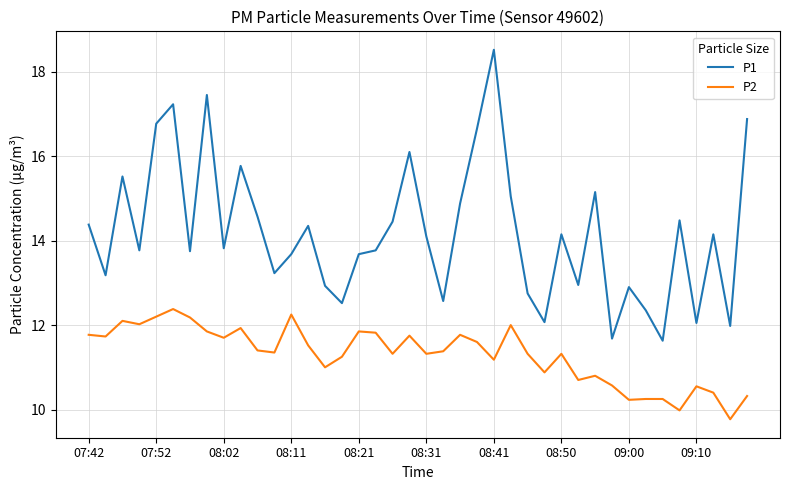

Rank the series by their maximum value, from highest to lowest.

P1, P2